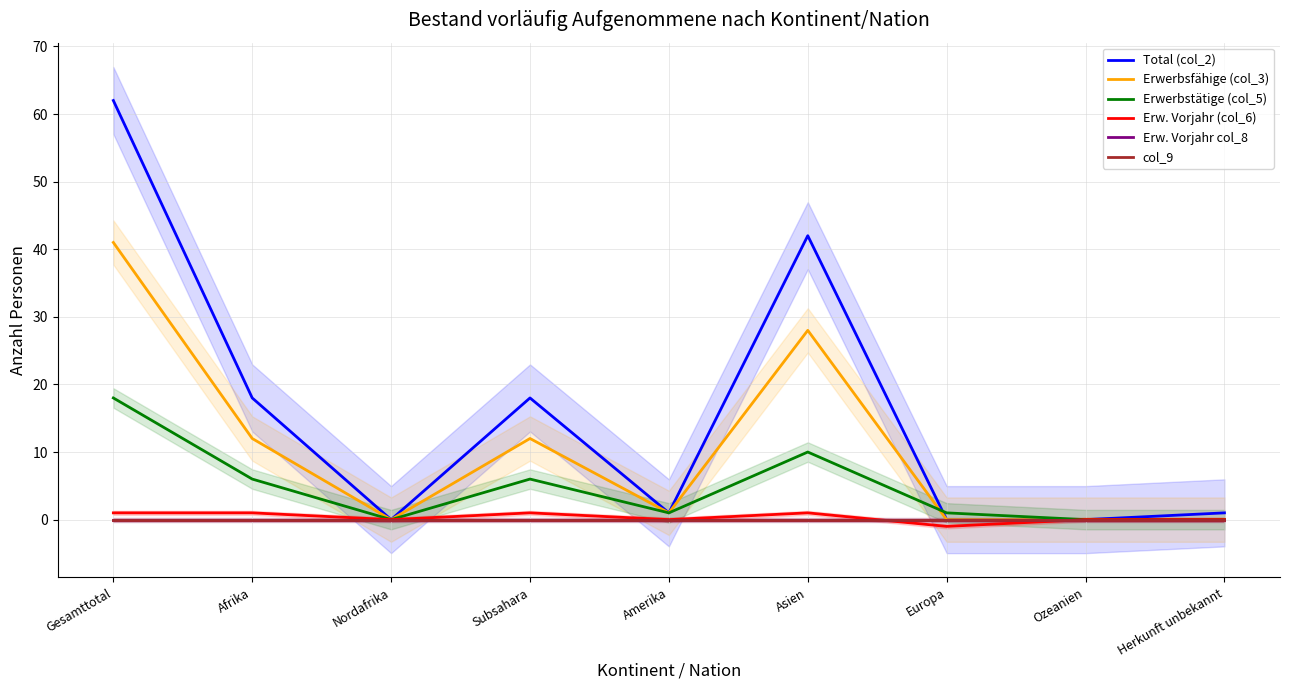

True or false: col_9 has more than 1 interior local peaks.

False